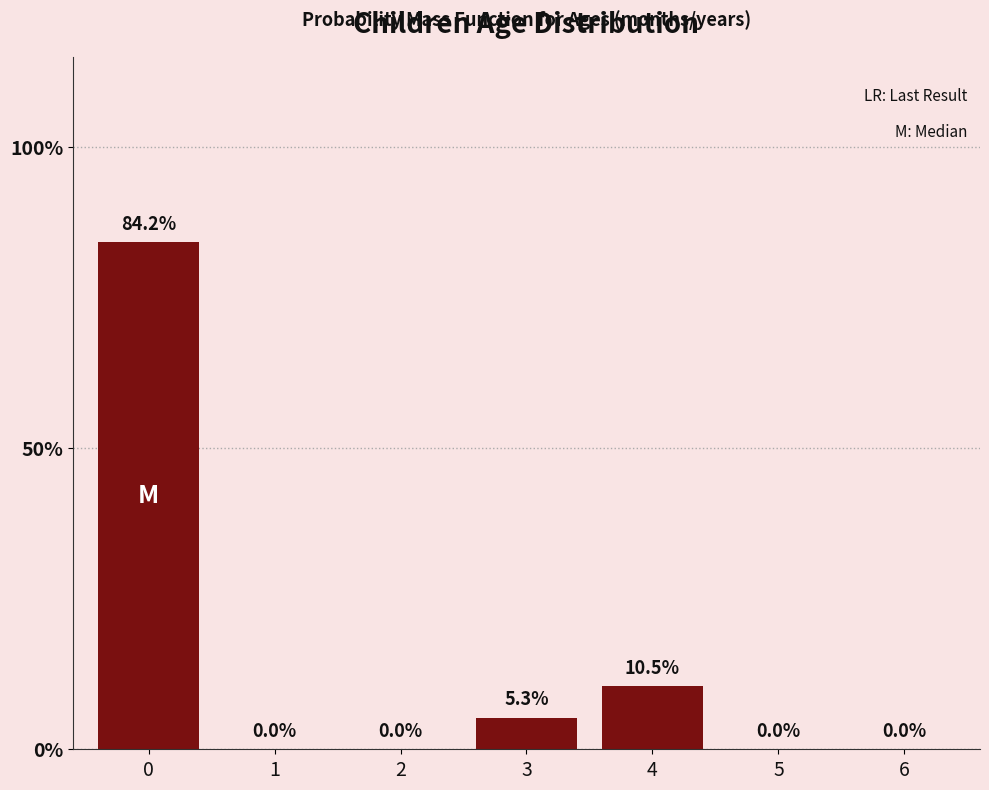

Reading left to right, what are all the values shown in this chart?

0=84.2	1=0.0	2=0.0	3=5.3	4=10.5	5=0.0	6=0.0